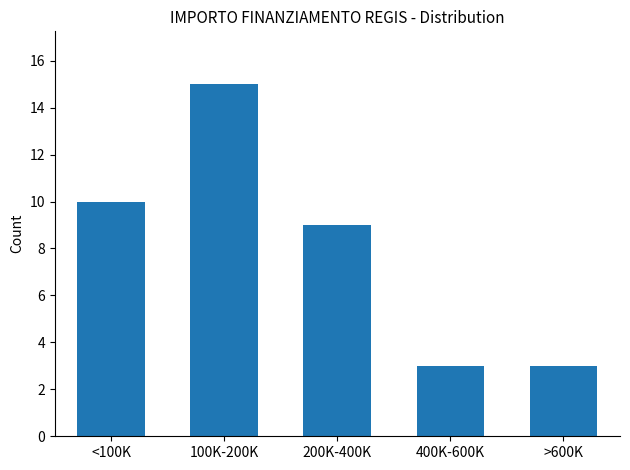

Reading right to left, what are all the values shown in this chart?

3	3	9	15	10